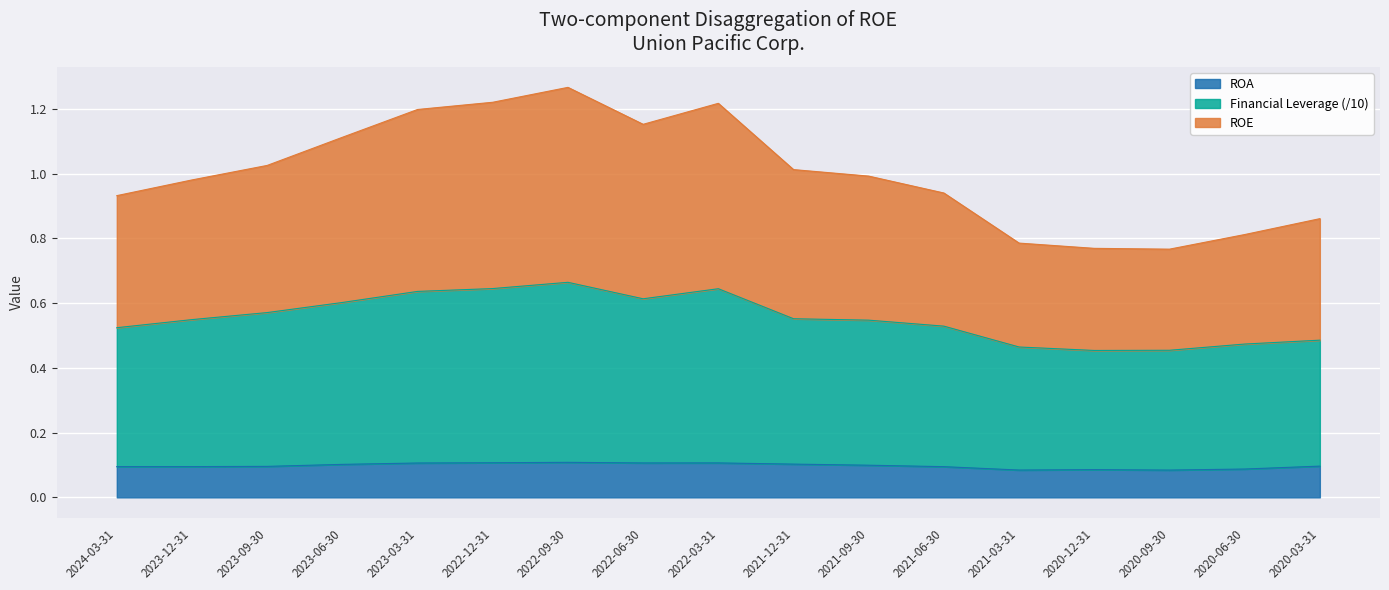

What is the label of the 15th point from the left?

2020-09-30